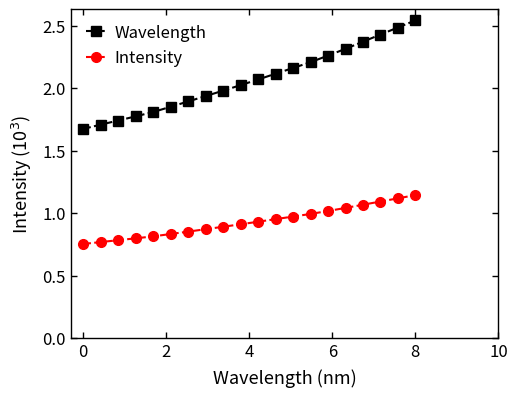

How many lines are shown in the chart?

2